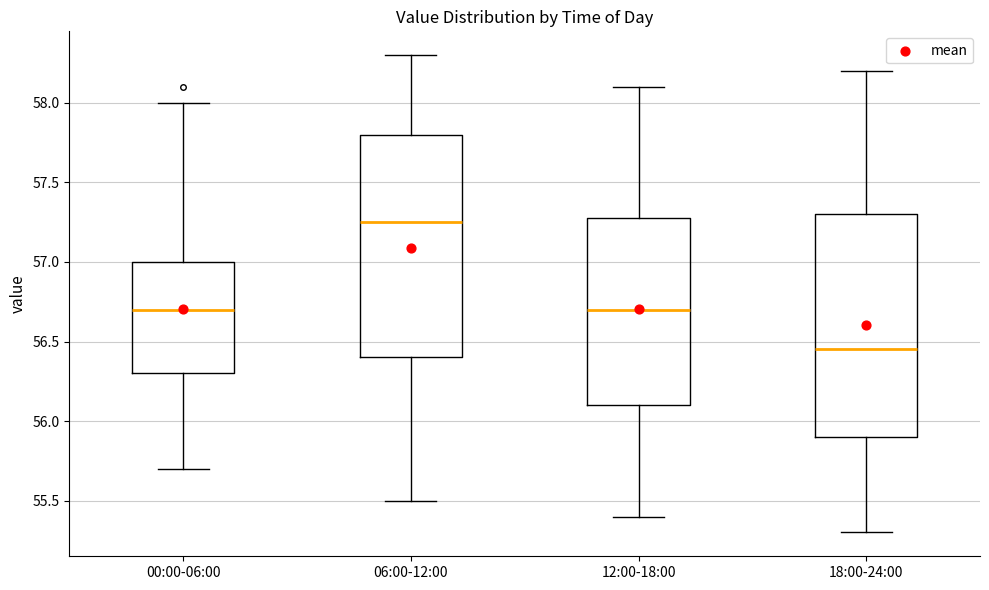

Where does the upper whisker of the box for 06:00-12:00 end on the y-axis? The values are not printed on the chart, so give them approximately, as read against the axis.

58.30